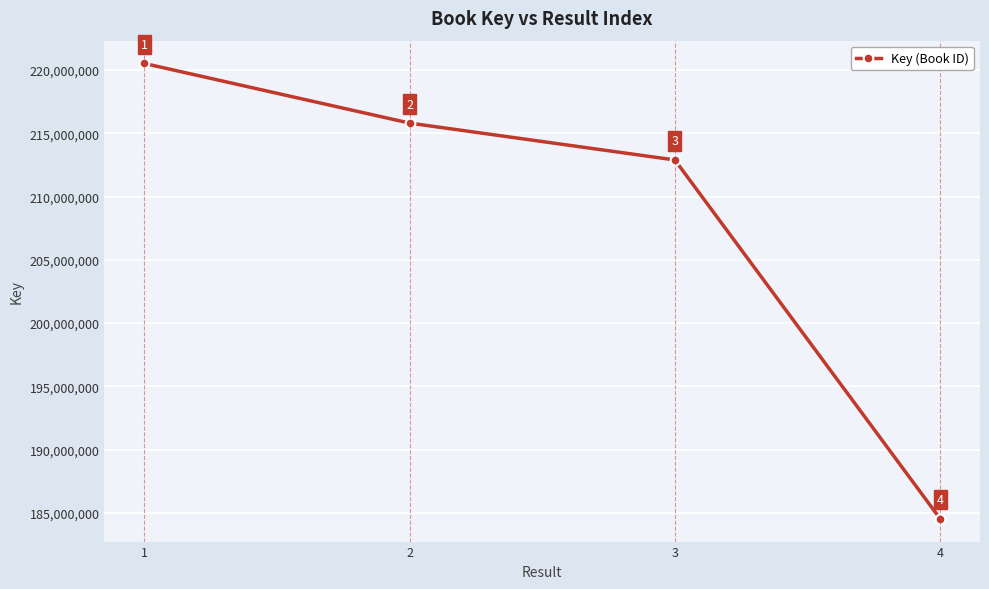

Between 2 and 3, which is larger?

2